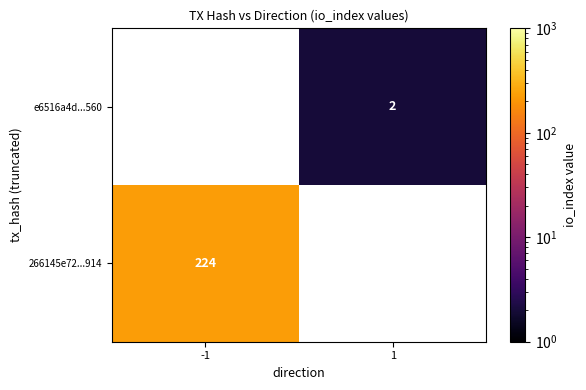

The value of 266145e72...914 at -1 is 148. True or false?

False